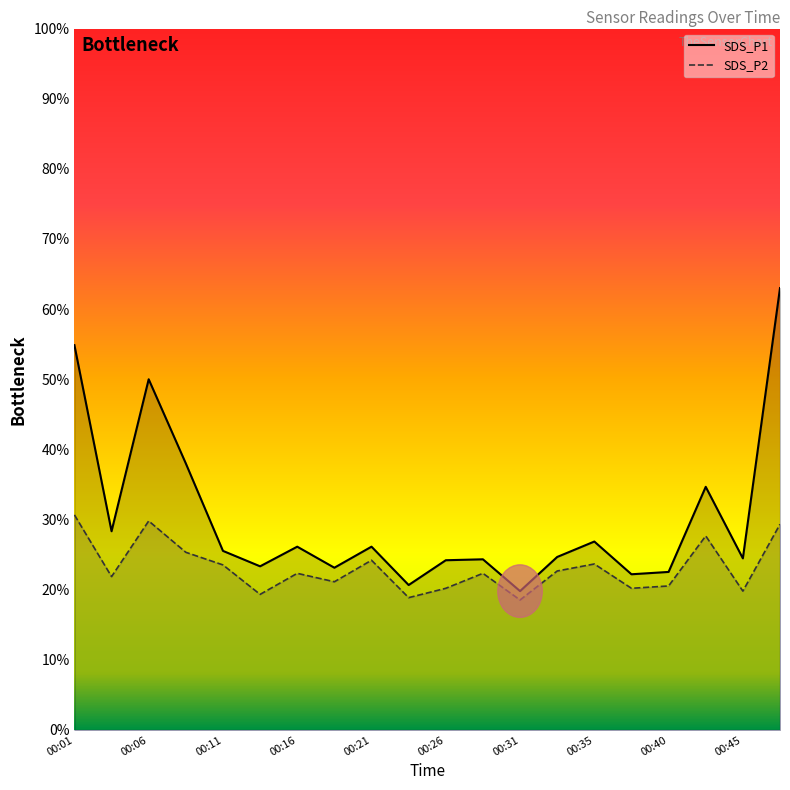

Which series has the largest total across all categories?

SDS_P1 curve